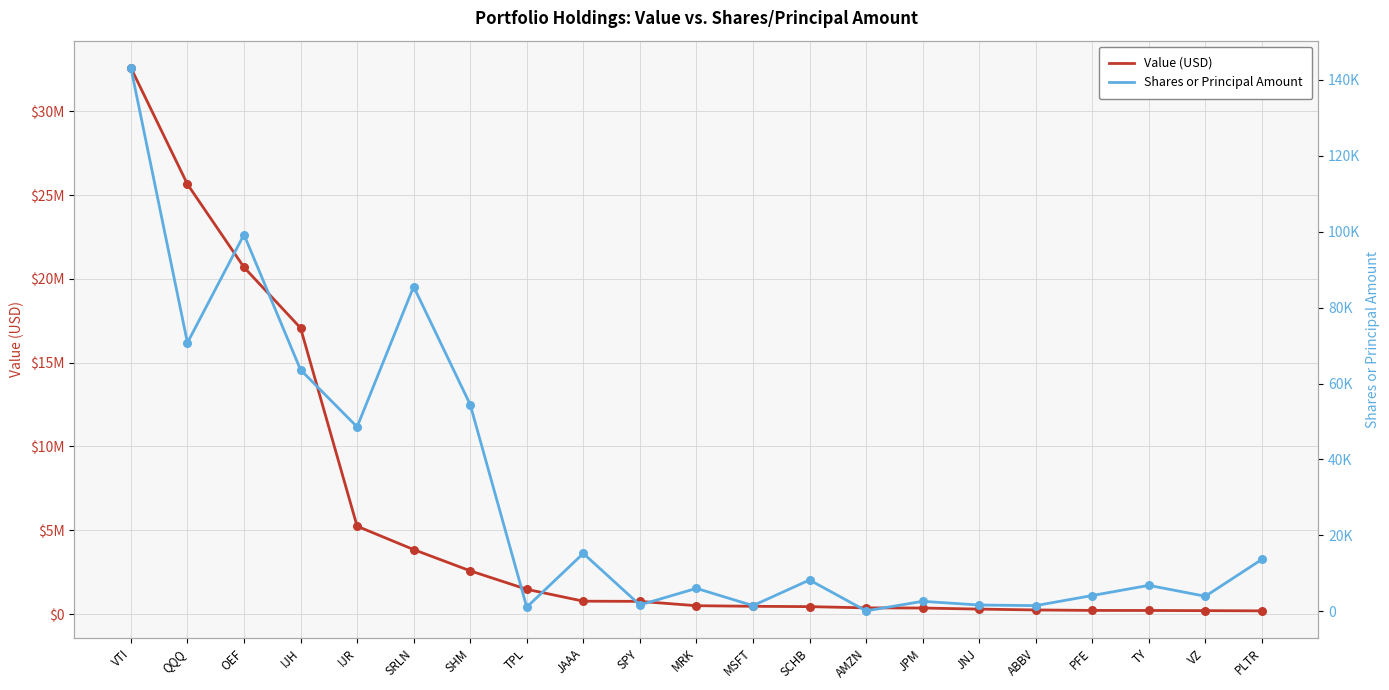

Which series contains the lowest Y value?

Shares or Principal Amount